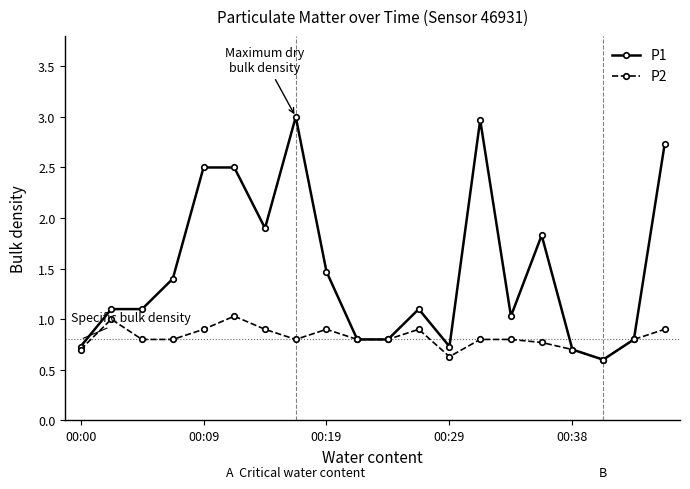

What are all the series names shown in the legend?

P1, P2